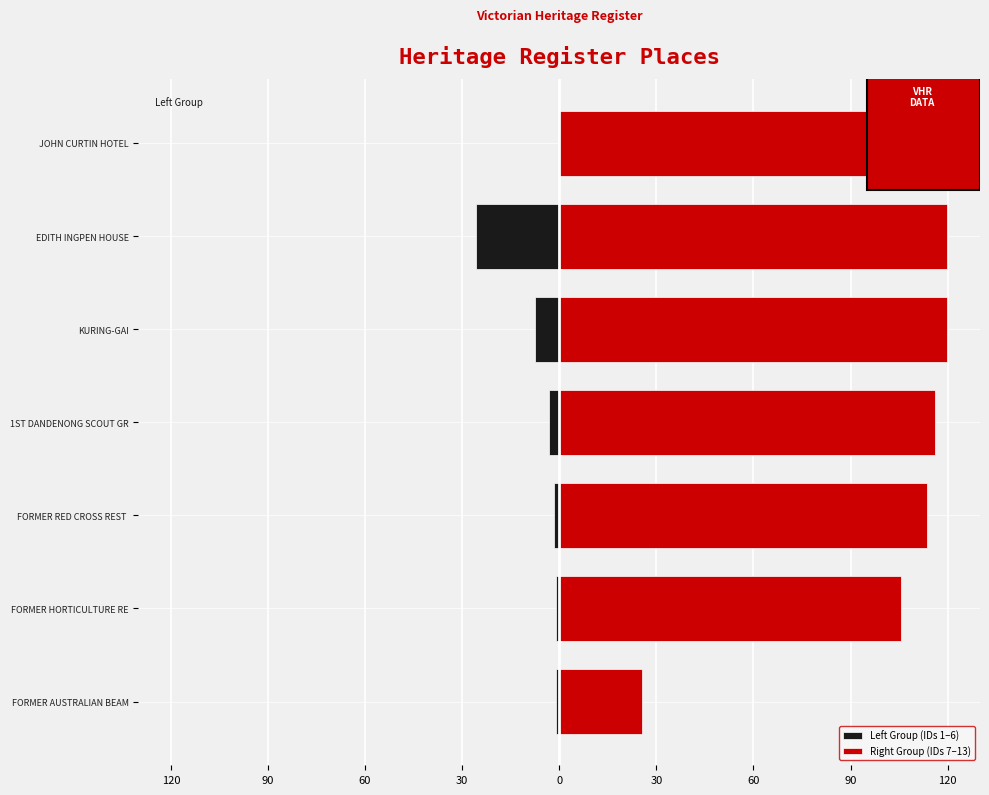

What is the highest value of the Right Group (IDs 7–13) series?

120.0